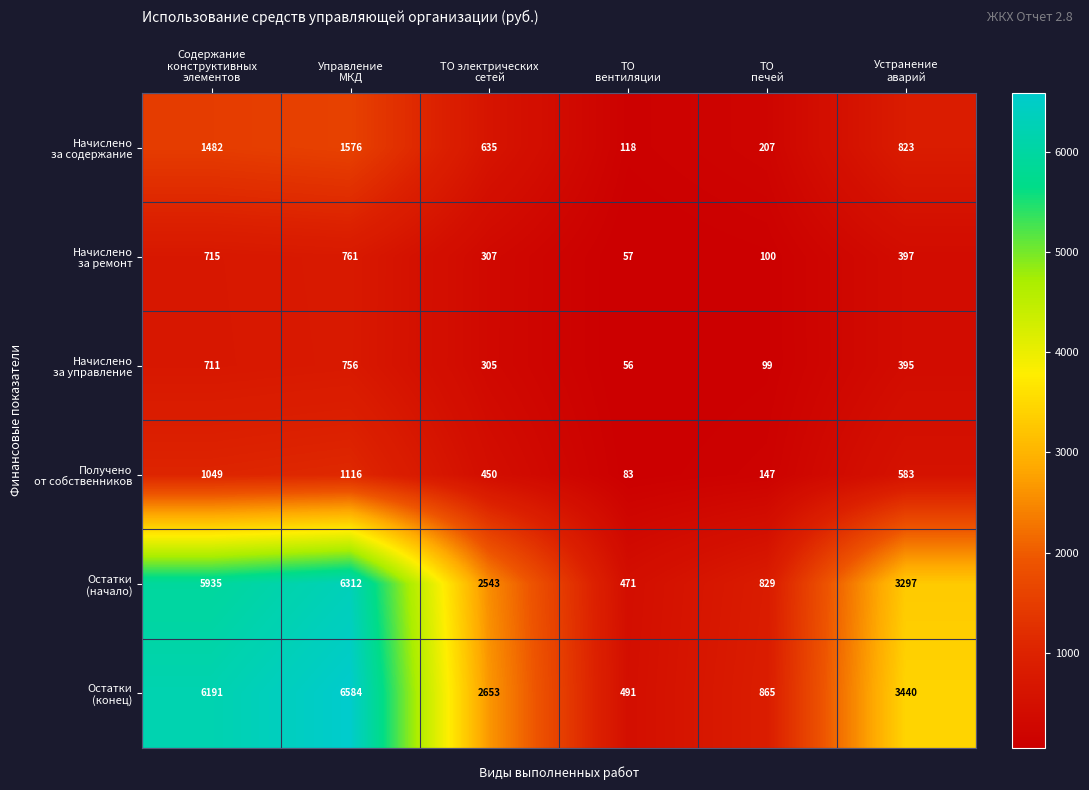

At how many categories does at least one series exceed 1119?

4